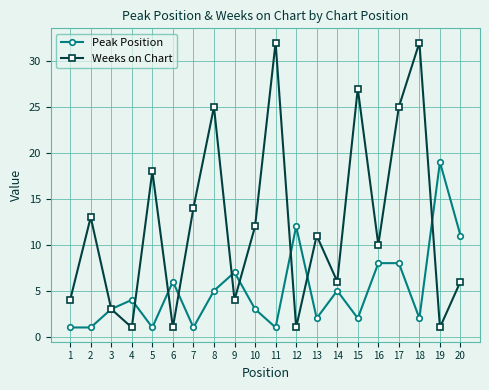

Reading left to right, transcribe all the data shown in this chart.

Peak Position: 1=1	2=1	3=3	4=4	5=1	6=6	7=1	8=5	9=7	10=3	11=1	12=12	13=2	14=5	15=2	16=8	17=8	18=2	19=19	20=11
Weeks on Chart: 1=4	2=13	3=3	4=1	5=18	6=1	7=14	8=25	9=4	10=12	11=32	12=1	13=11	14=6	15=27	16=10	17=25	18=32	19=1	20=6